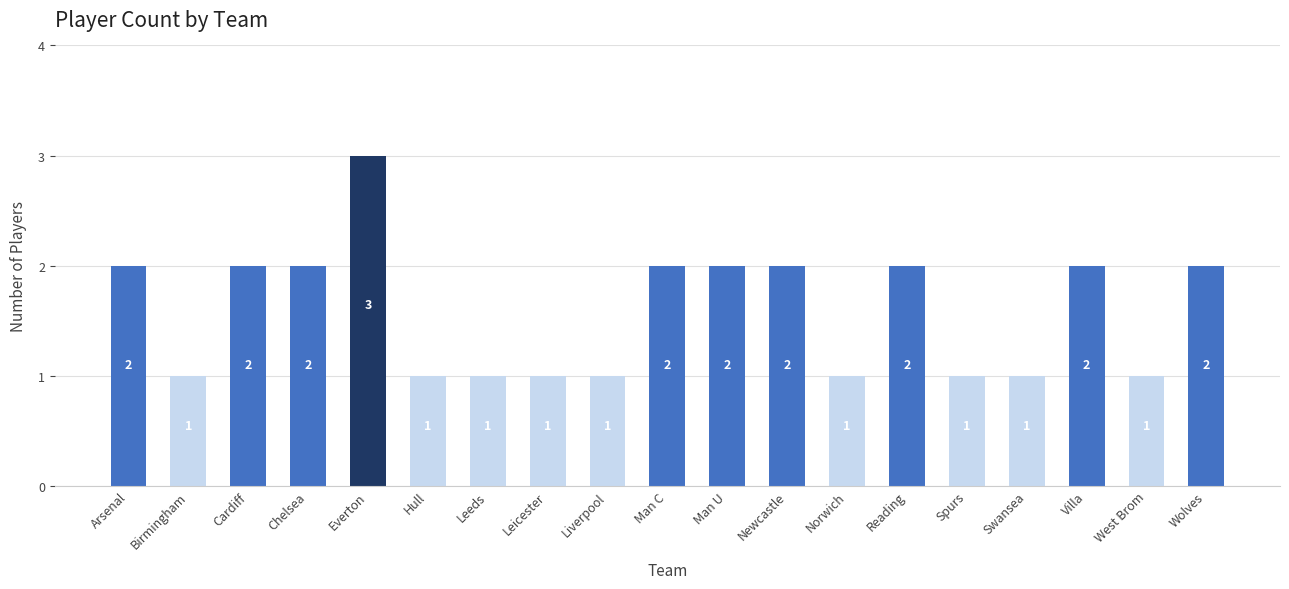

What position from the left is Villa?

17